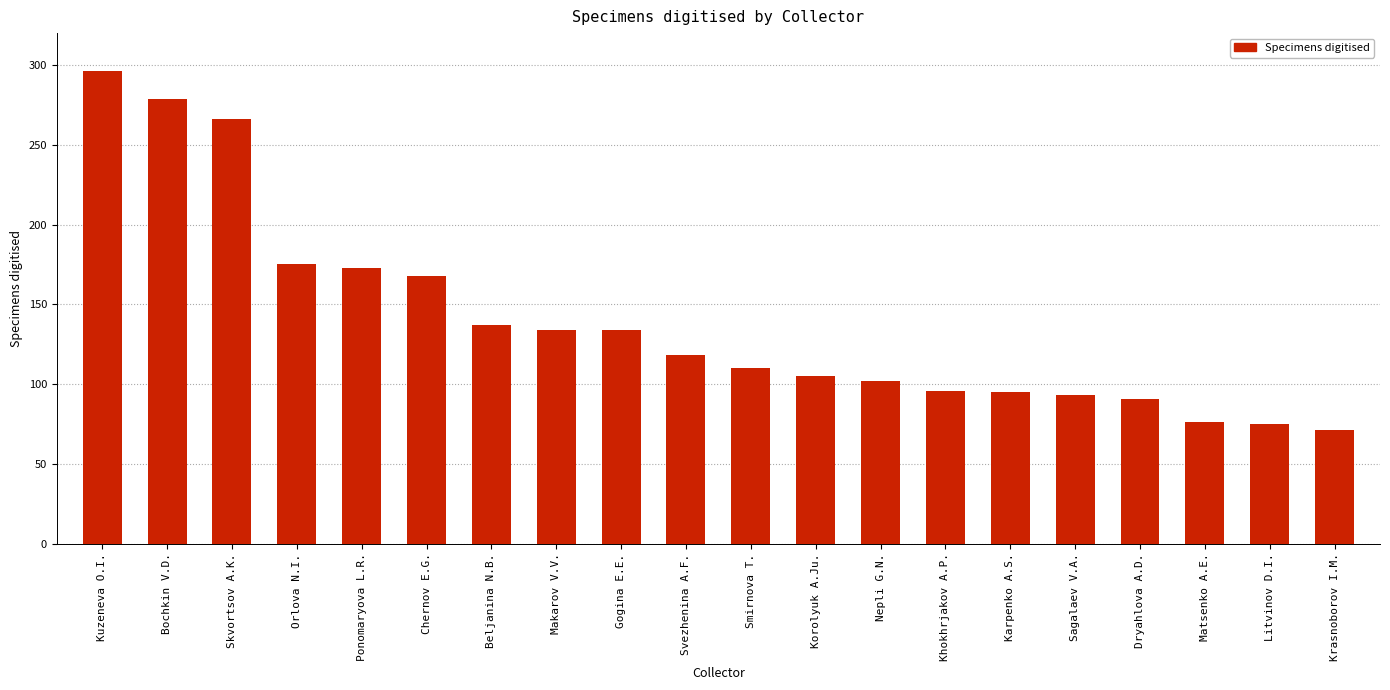

What is the minimum value shown in the chart?

71